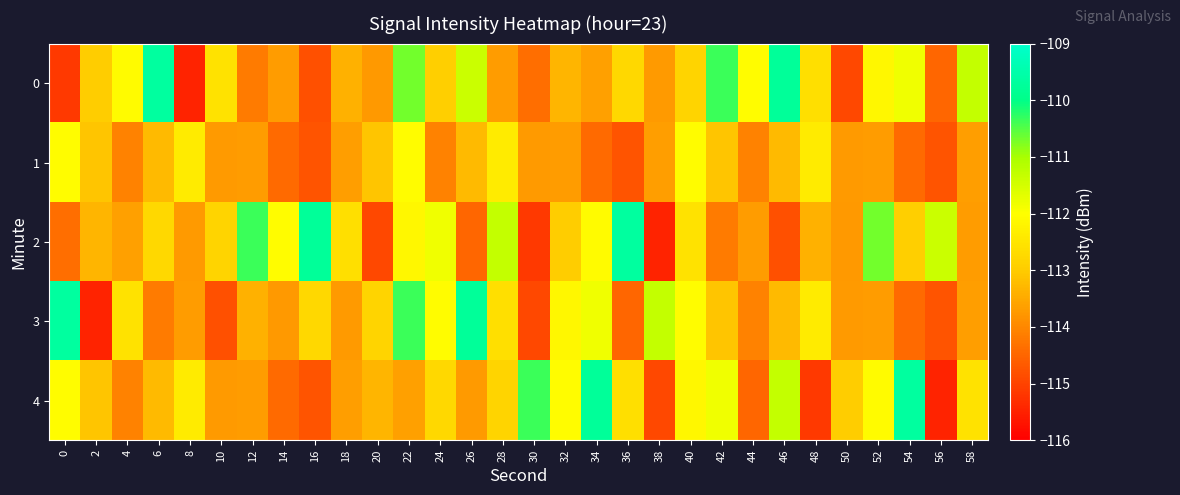

Rank the series by their maximum value, from highest to lowest.

0, 2, 3, 4, 1